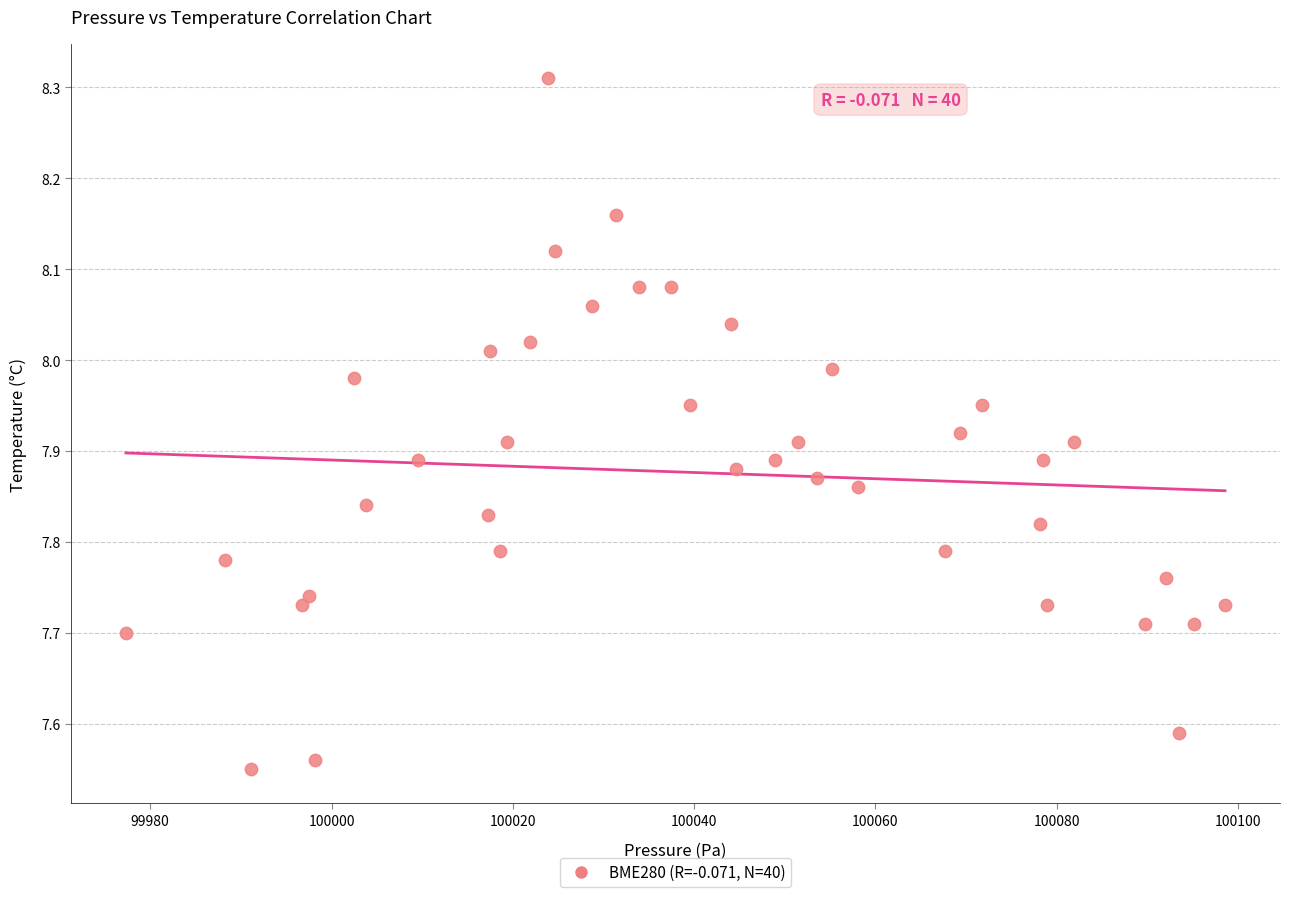

What is the range of Y values (max minus min)?

0.8